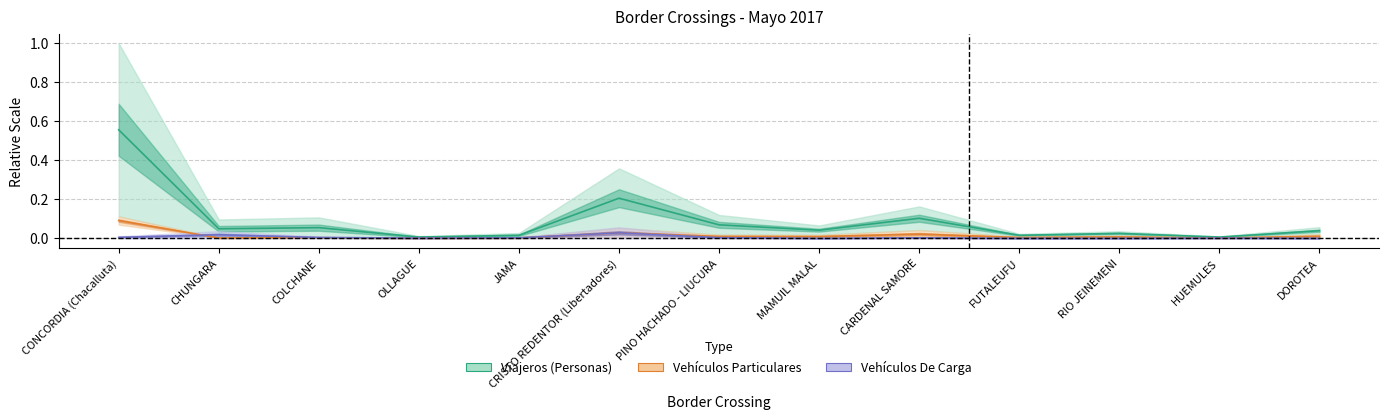

At which category is the sum across all series the highest?

CONCORDIA (Chacalluta)